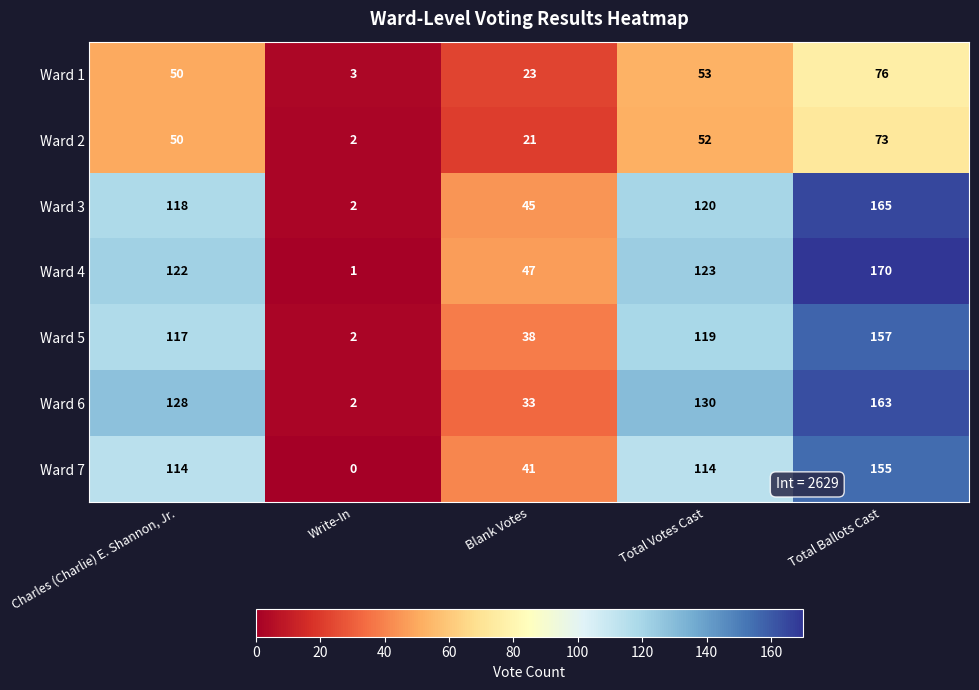

Which series has the largest total across all categories?

Ward 4